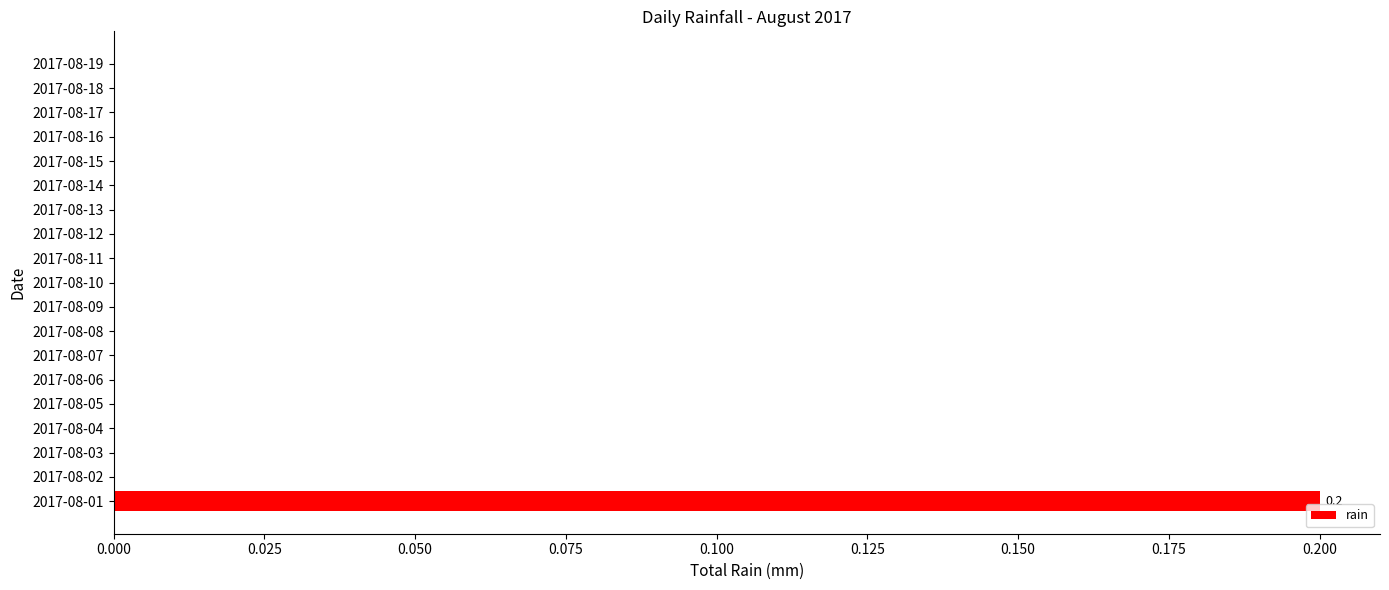

How many data points does each series have?

19